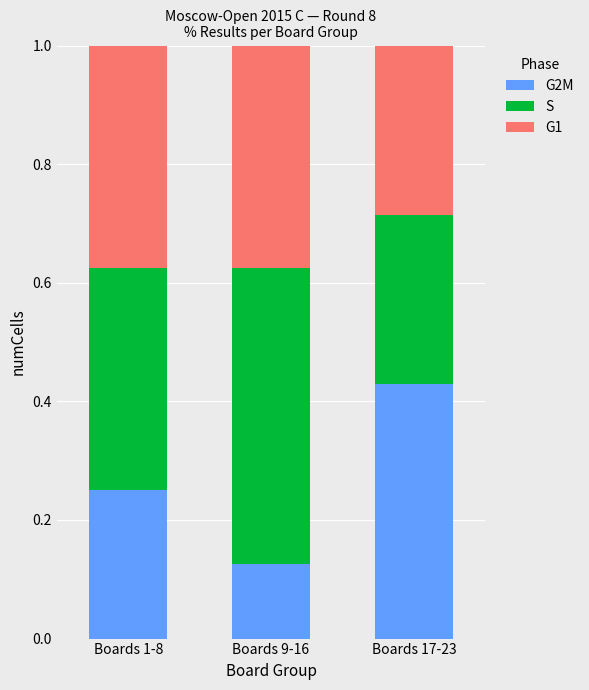

What is the total value across all series at Boards 17-23?

1.0